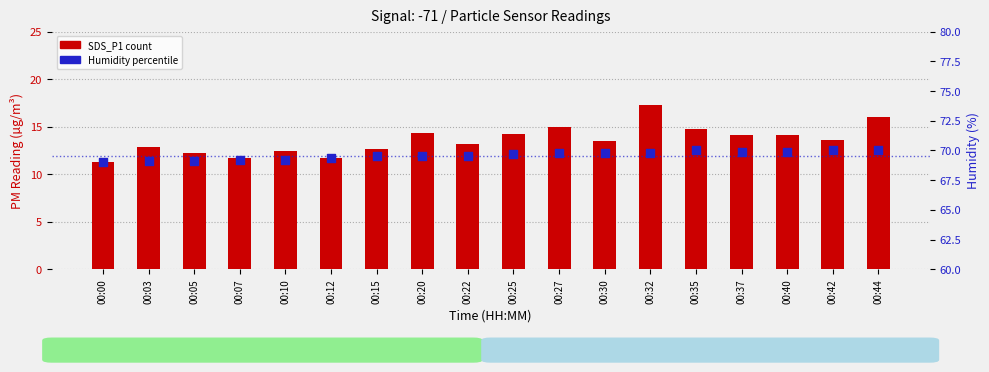

At which category is the sum across all series the highest?

00:32